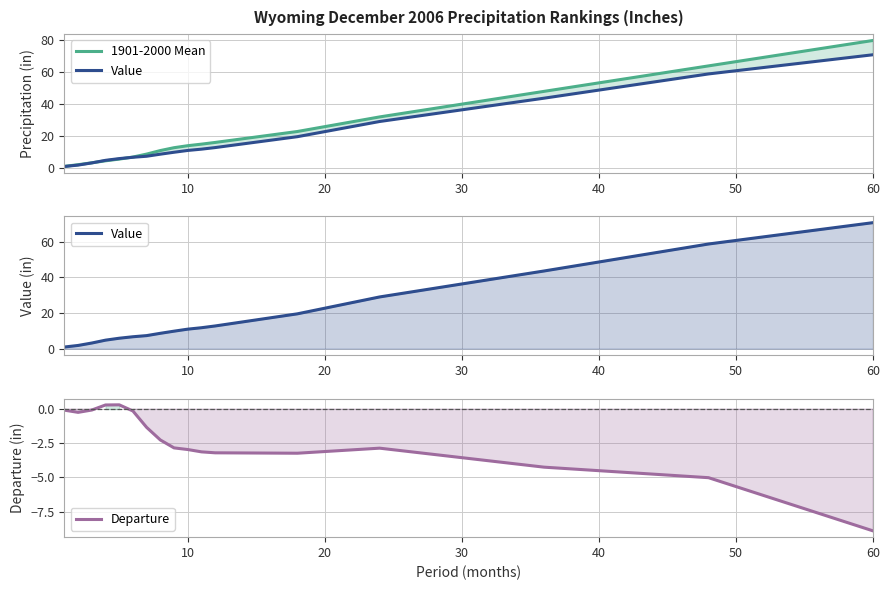

What is the difference between the maximum and second lowest values in the Departure series?

5.3